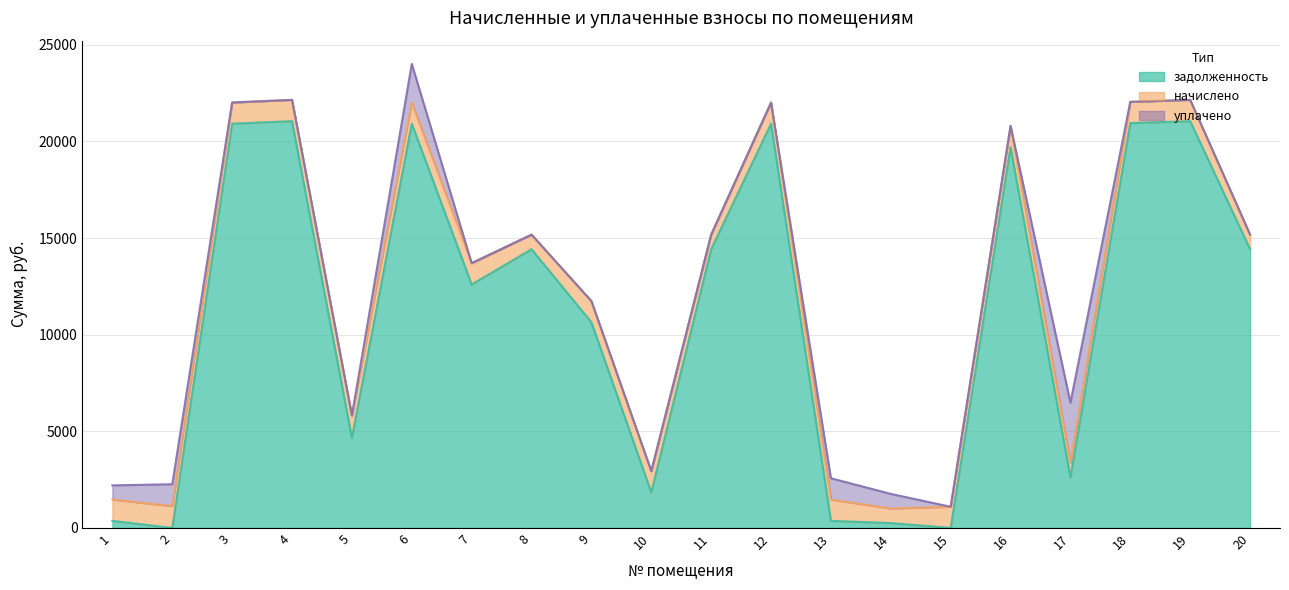

What is the highest value of the уплачено series?

3115.8